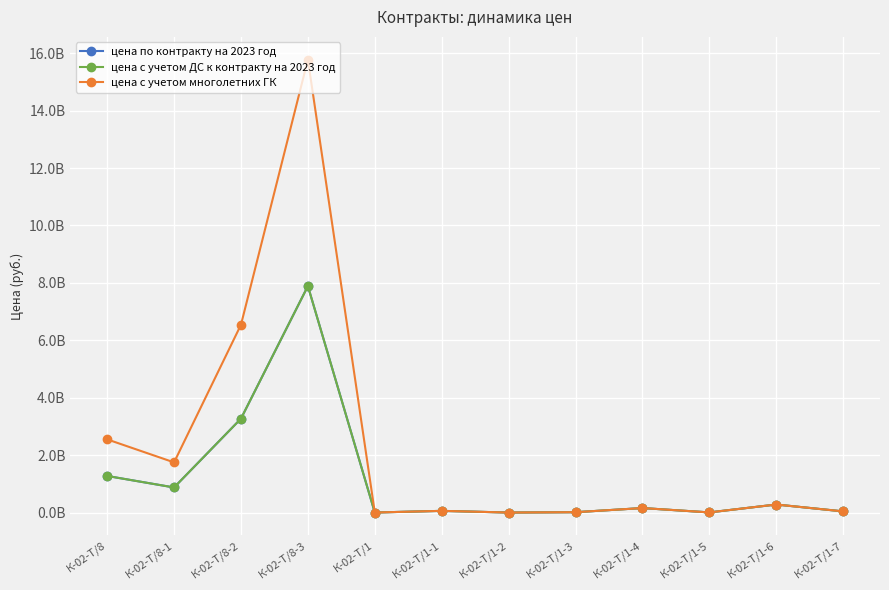

What is the minimum value shown in the chart?

156700.4